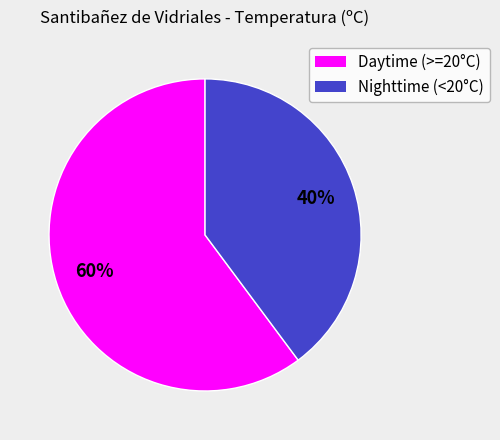

To the nearest percent, what is the difference between the largest and smallest slice percentages?

20%